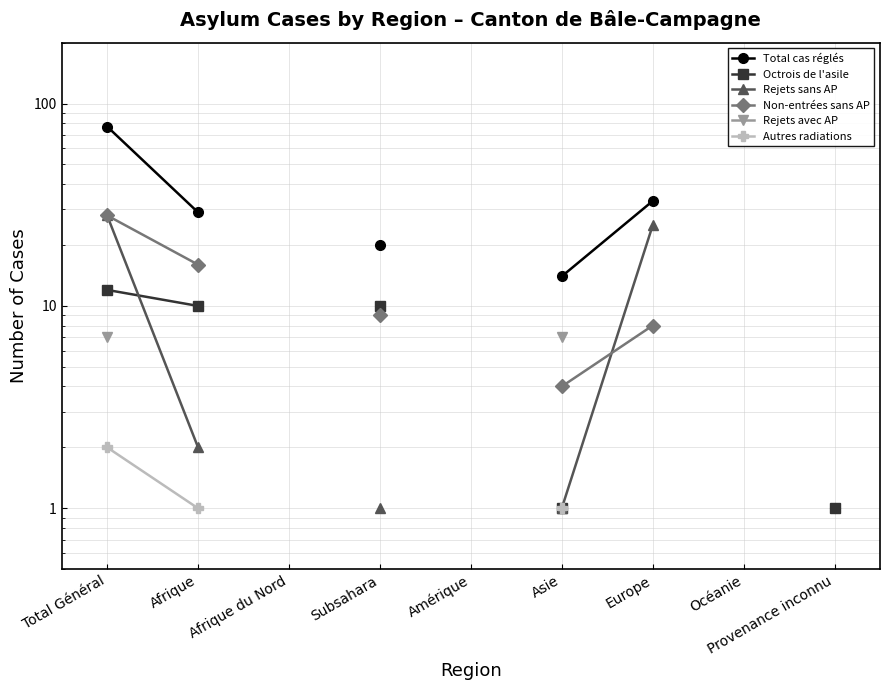

At which label does Autres radiations reach its peak?

Total Général